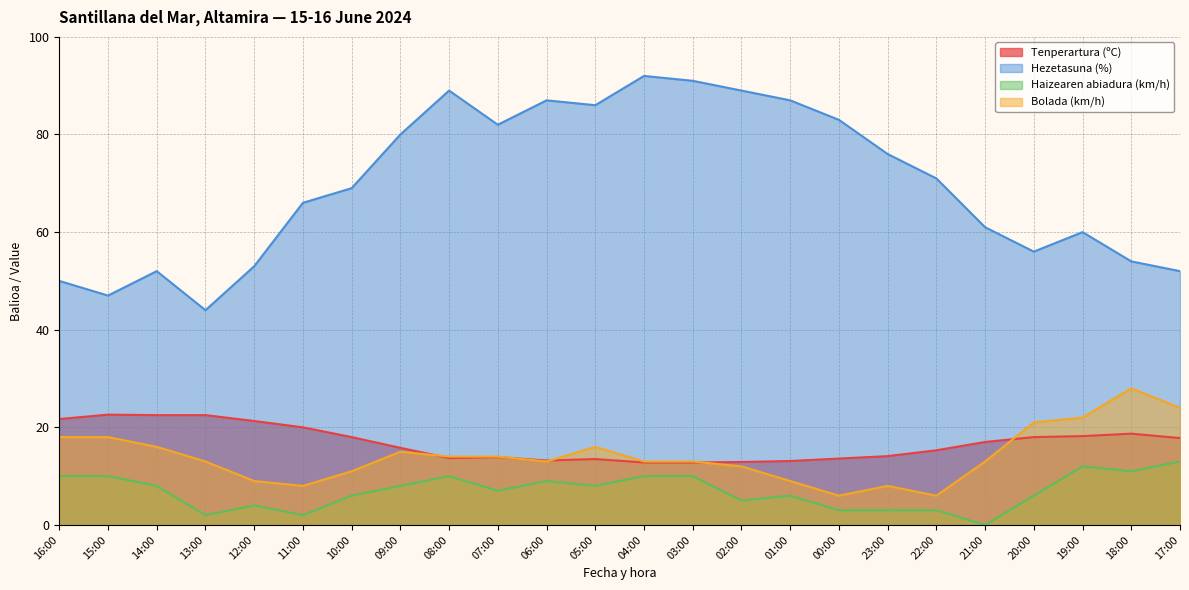

What is the difference between the maximum and minimum values in the Haizearen abiadura (km/h) series?

13.0